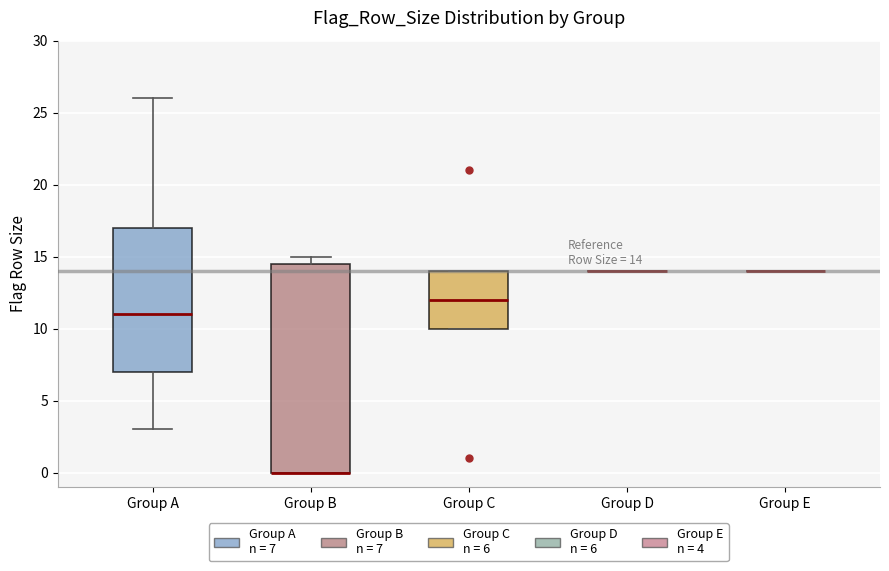

Which box is the tallest, from its lower edge to its upper edge?

Group B